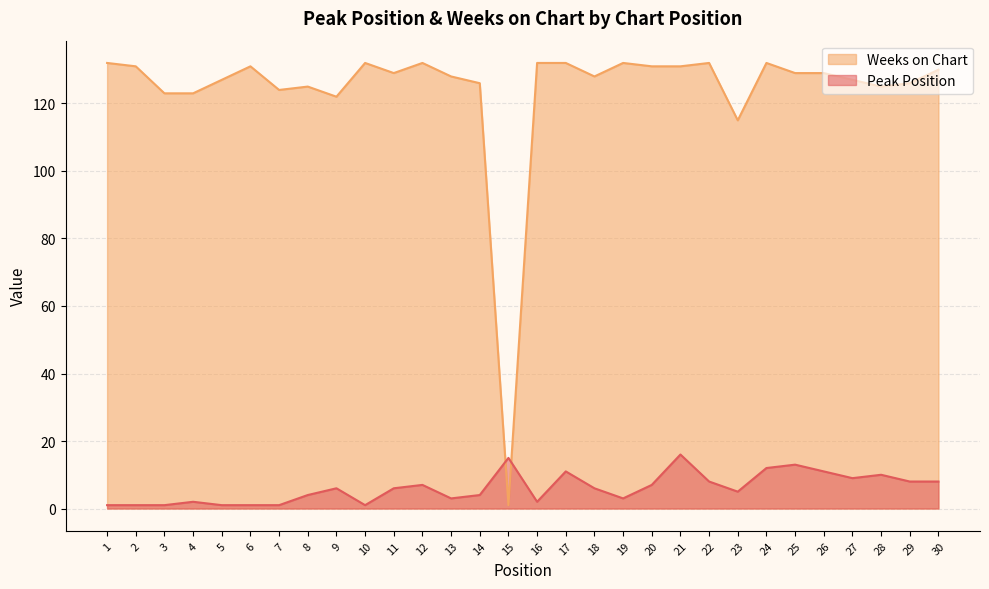

What is the maximum value shown in the chart?

132